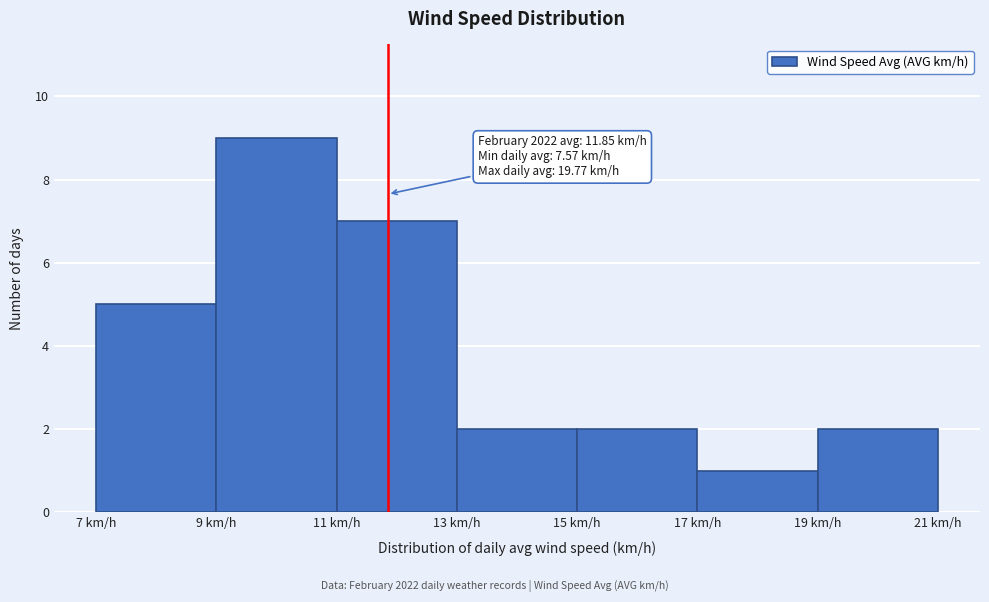

Over which range of the x-axis is the bar tallest?

9 to 11